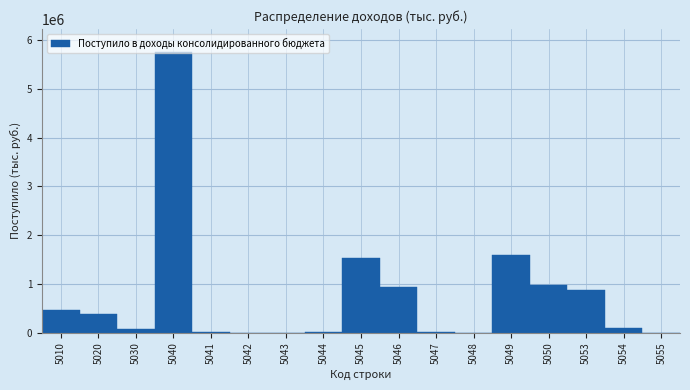

What is the sum of all values?

12727698